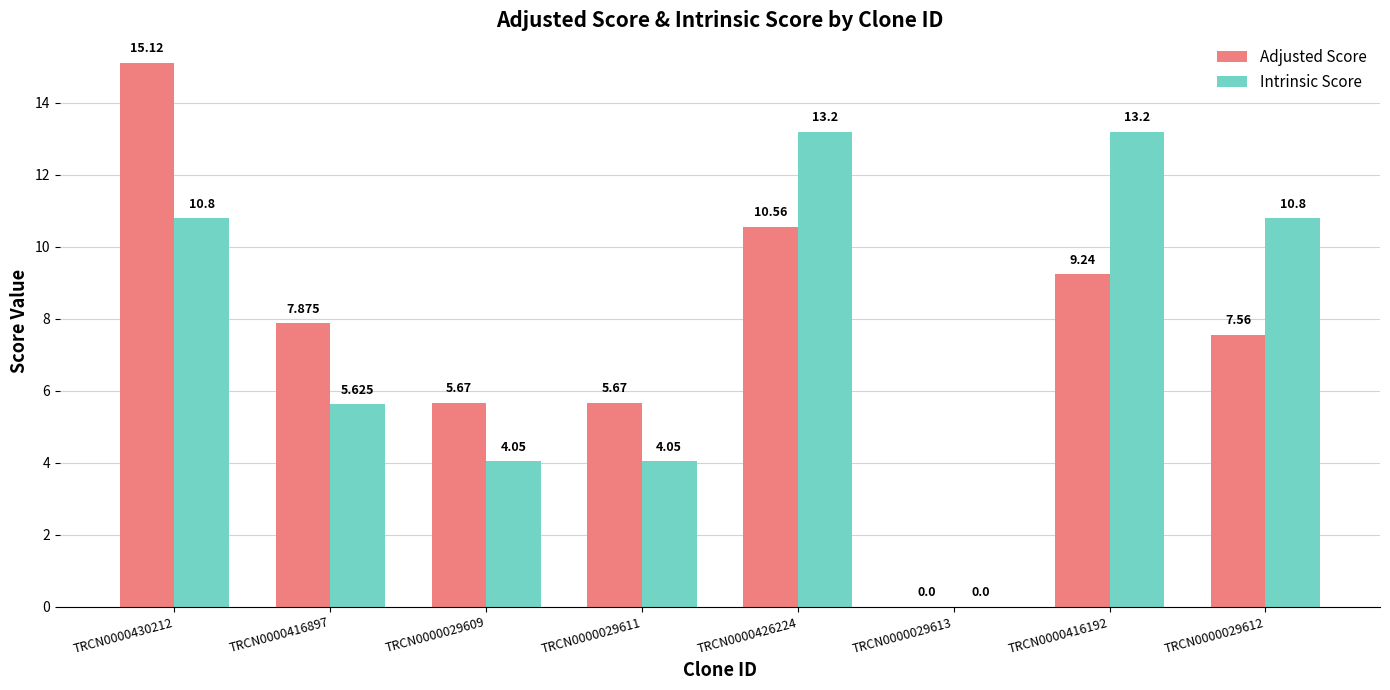

Where does the Intrinsic Score series first go above 10?

TRCN0000430212